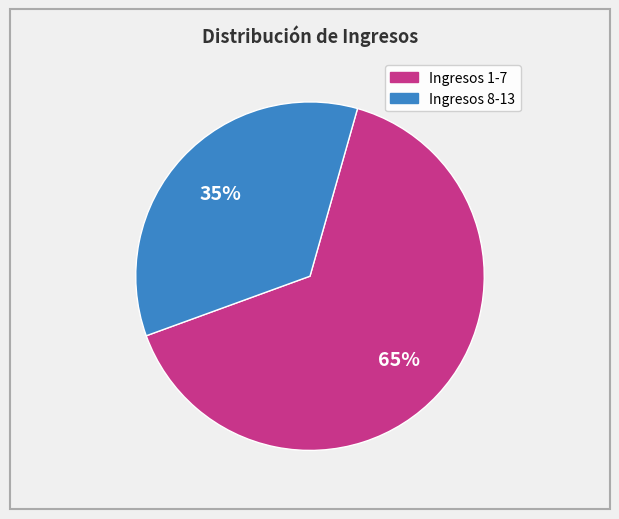

Is there a majority slice in this chart?

Yes